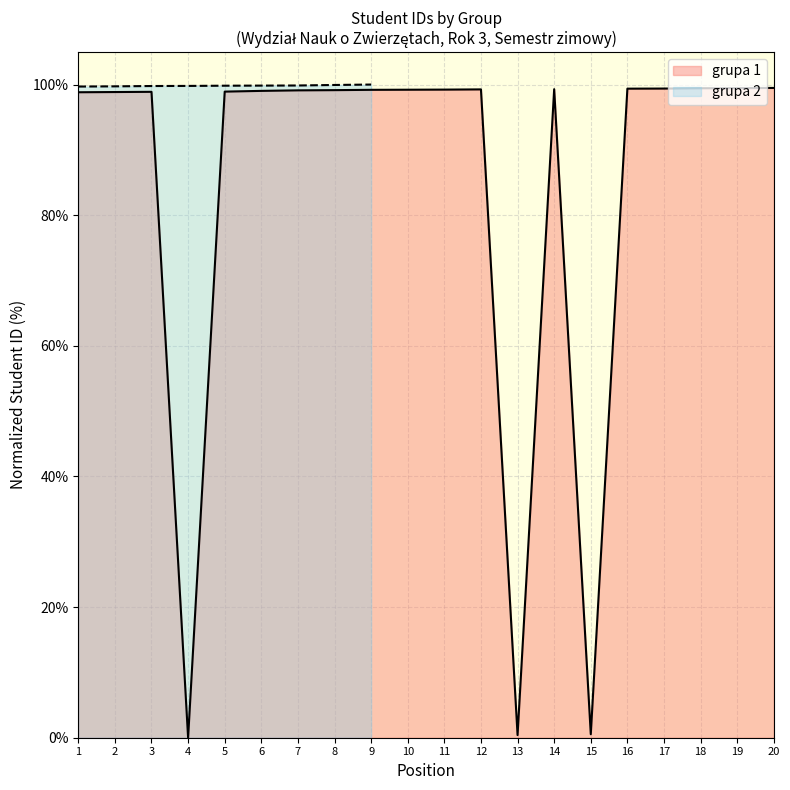

True or false: the data has more than 2 interior local peaks.

True